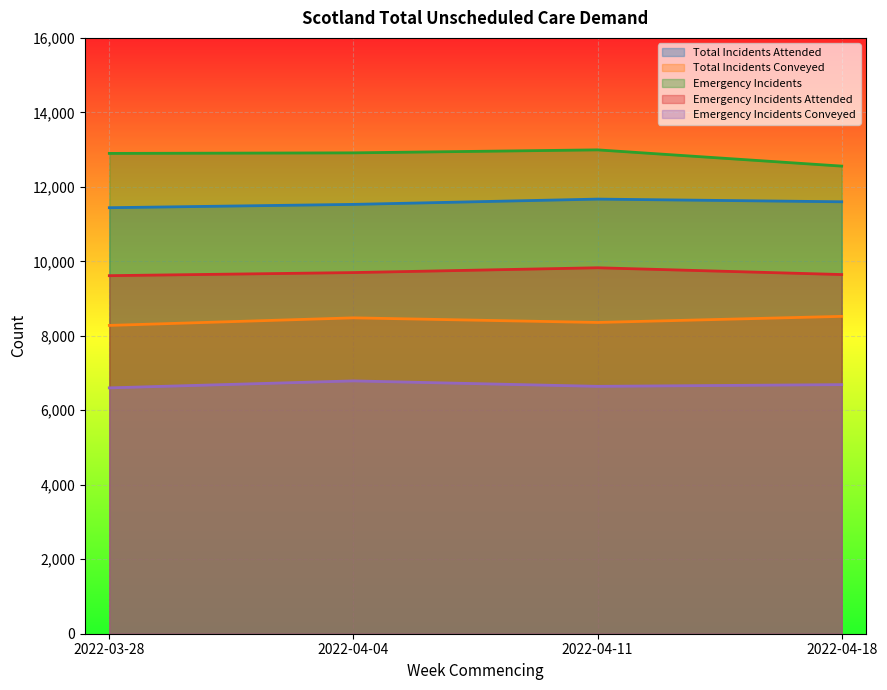

Reading left to right, transcribe all the data shown in this chart.

Total Incidents Attended: 2022-03-28=11440	2022-04-04=11529	2022-04-11=11671	2022-04-18=11599
Total Incidents Conveyed: 2022-03-28=8279	2022-04-04=8482	2022-04-11=8358	2022-04-18=8522
Emergency Incidents: 2022-03-28=12898	2022-04-04=12913	2022-04-11=12993	2022-04-18=12557
Emergency Incidents Attended: 2022-03-28=9615	2022-04-04=9698	2022-04-11=9827	2022-04-18=9645
Emergency Incidents Conveyed: 2022-03-28=6602	2022-04-04=6789	2022-04-11=6643	2022-04-18=6689